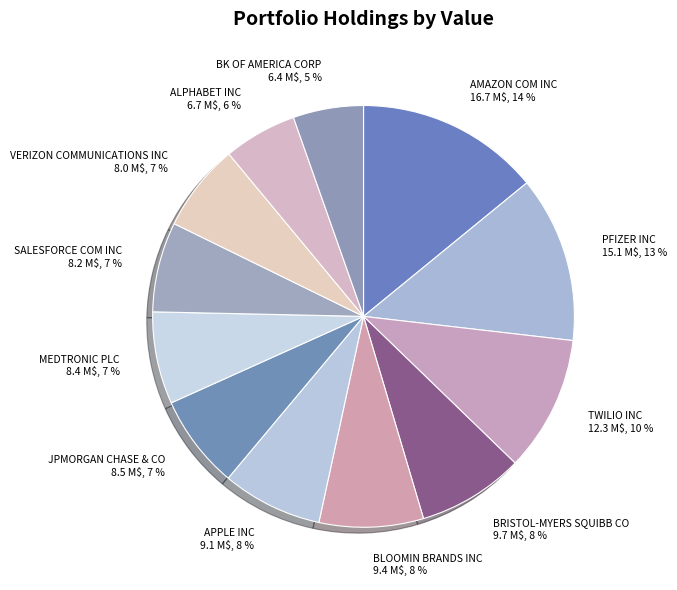

Is it true that AMAZON COM INC is 14% of the pie?

True